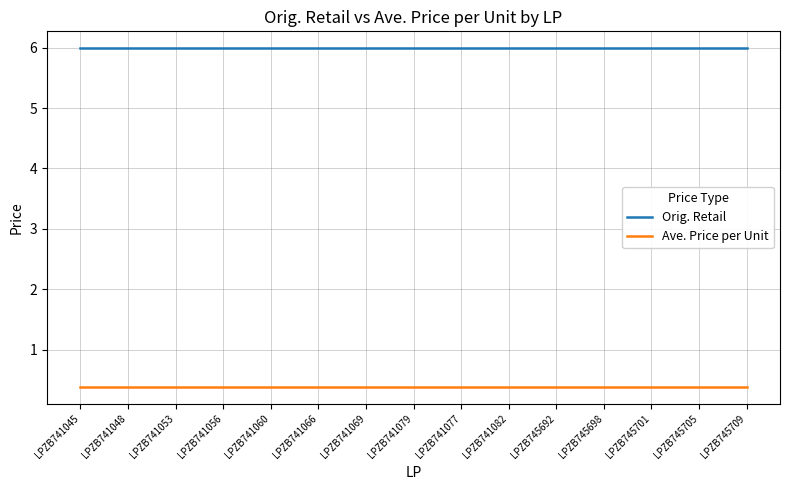

True or false: Orig. Retail and Ave. Price per Unit cross at least once.

False